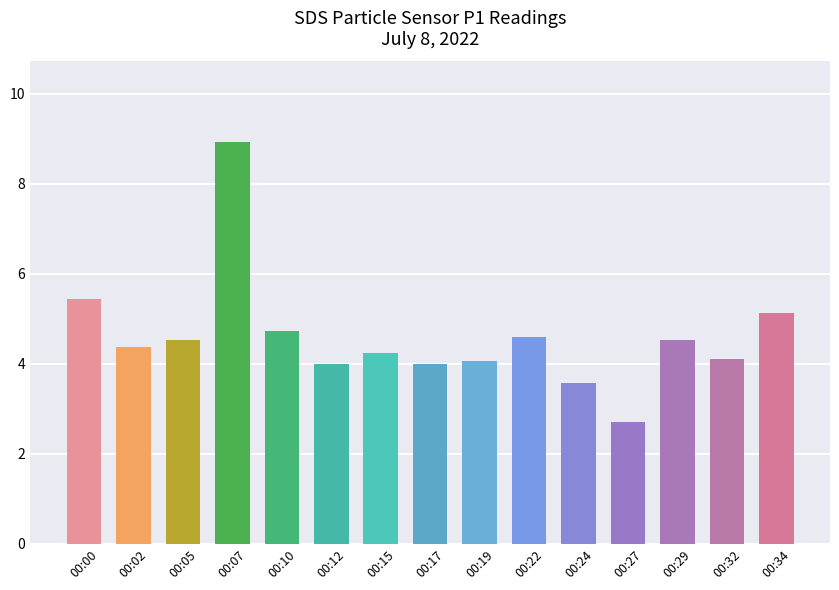

Does the chart contain stacked bars?

No